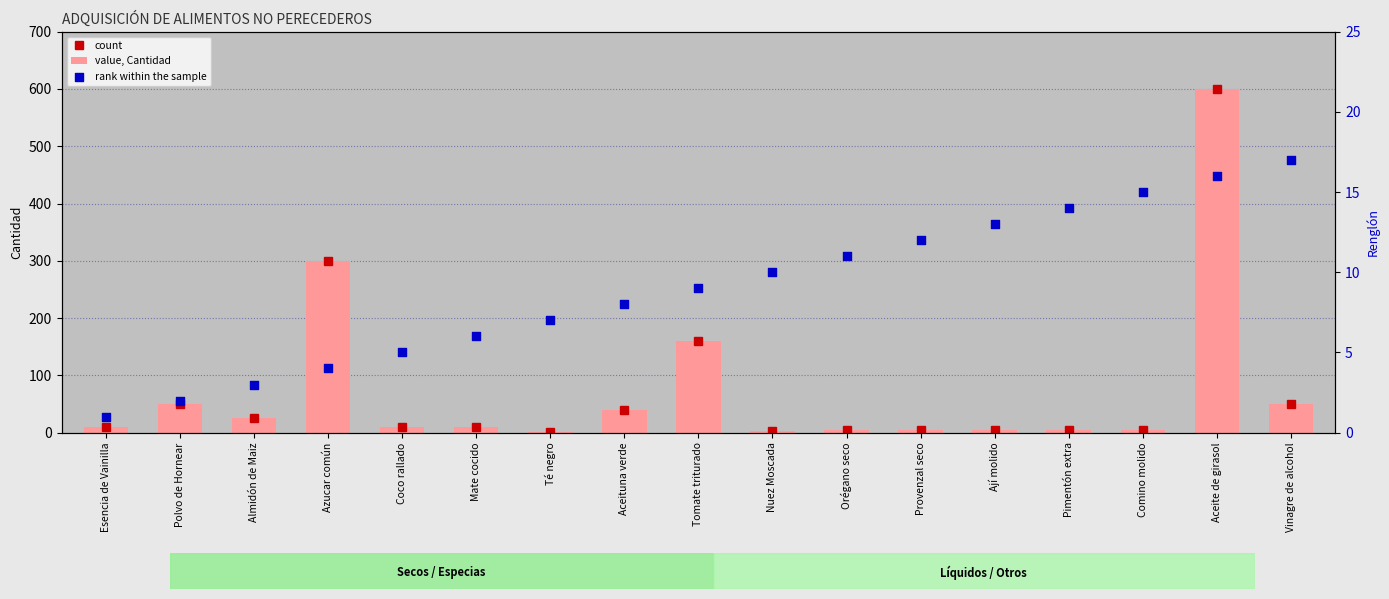

Which series has the largest total across all categories?

count